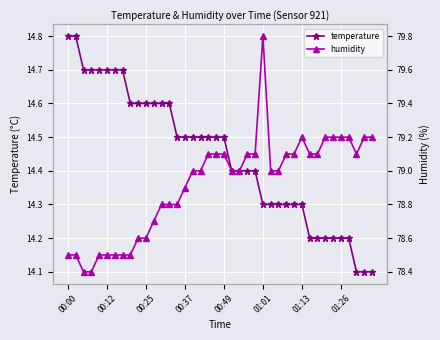

How many categories are shown in the chart?

40